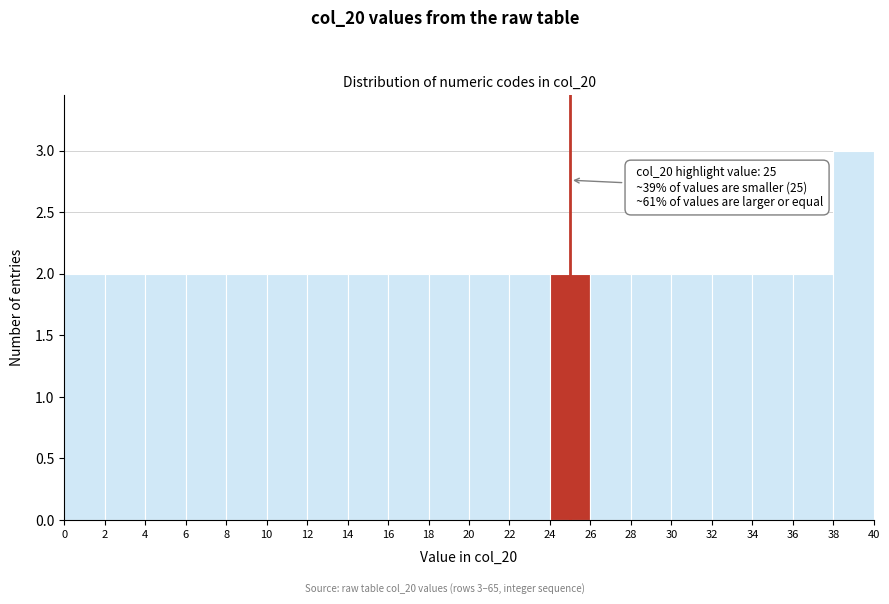

Which range on the x-axis has the tallest bar?

38 to 40